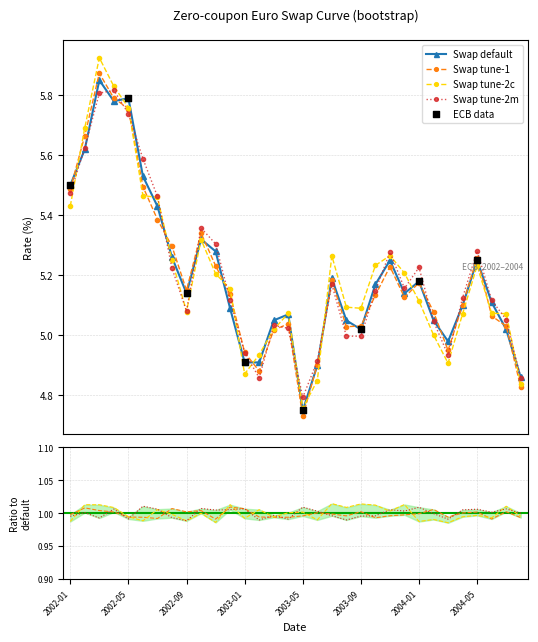

What is the change in value from 2002-10 to 2003-07?

-0.1